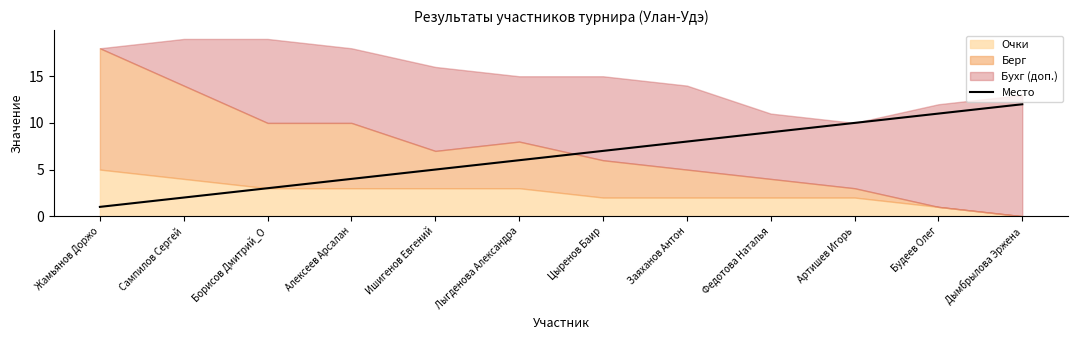

The Место series shows 8 at Ишигенов Евгений. True or false?

False